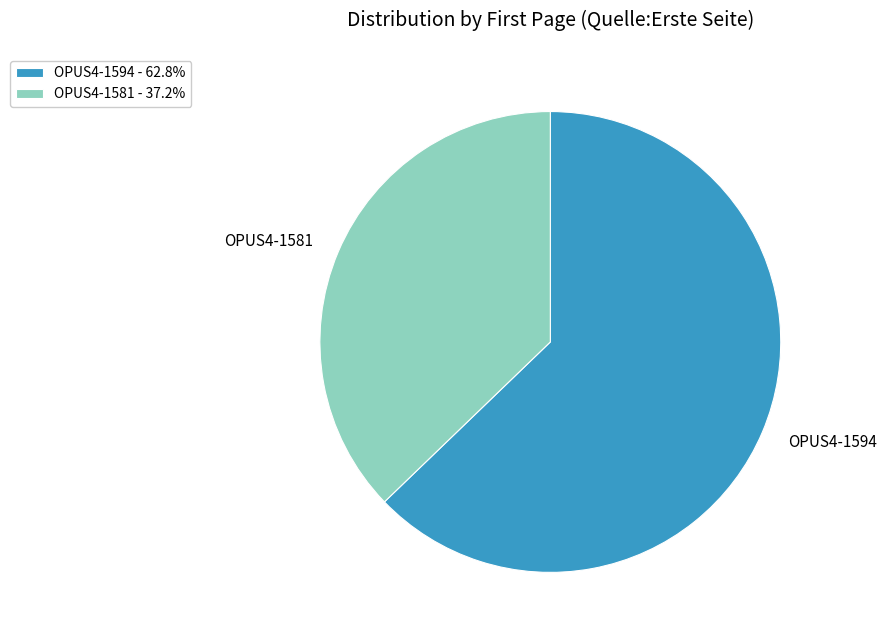

Combined, do OPUS4-1581 and OPUS4-1594 account for over 50%?

Yes